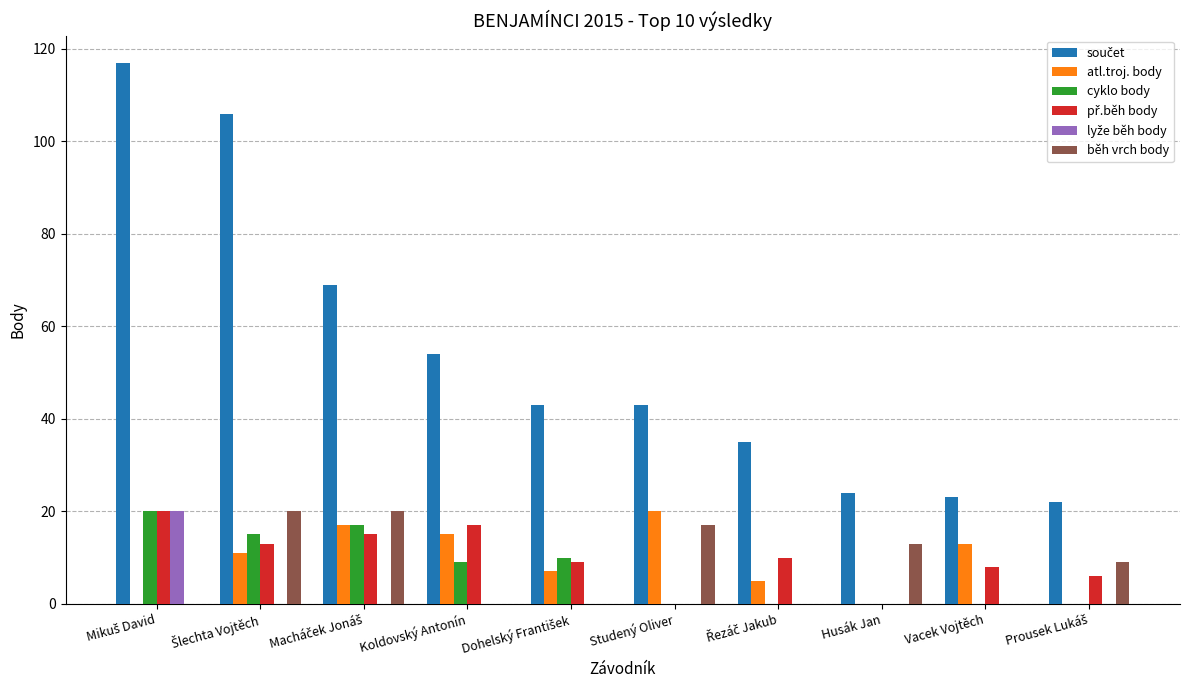

What is the maximum value shown in the chart?

117